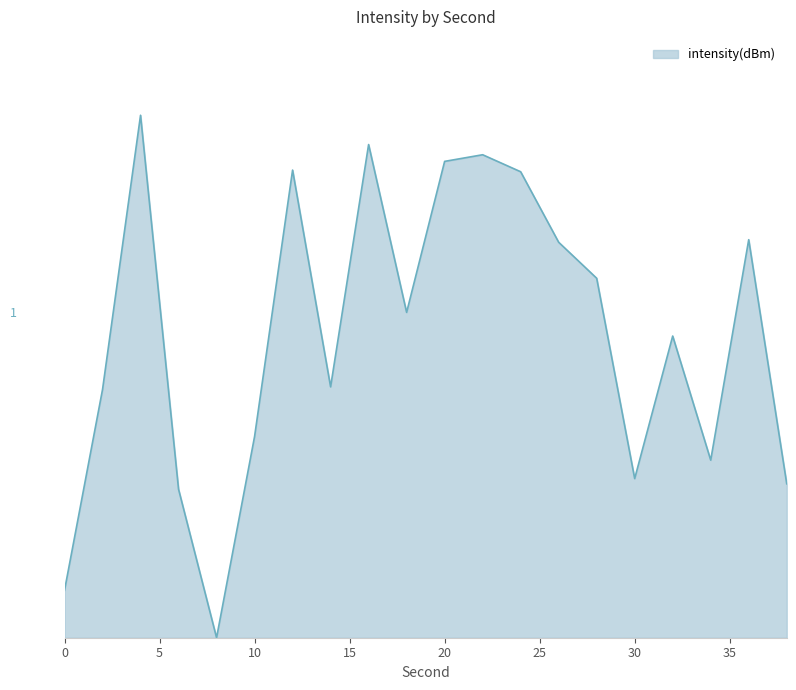

Reading right to left, transcribe all the data shown in this chart.

1.5	4.0	1.8	3.0	1.6	3.6	4.0	4.7	4.8	4.8	3.3	4.9	2.5	4.7	2.0	0.0	1.5	5.2	2.5	0.5